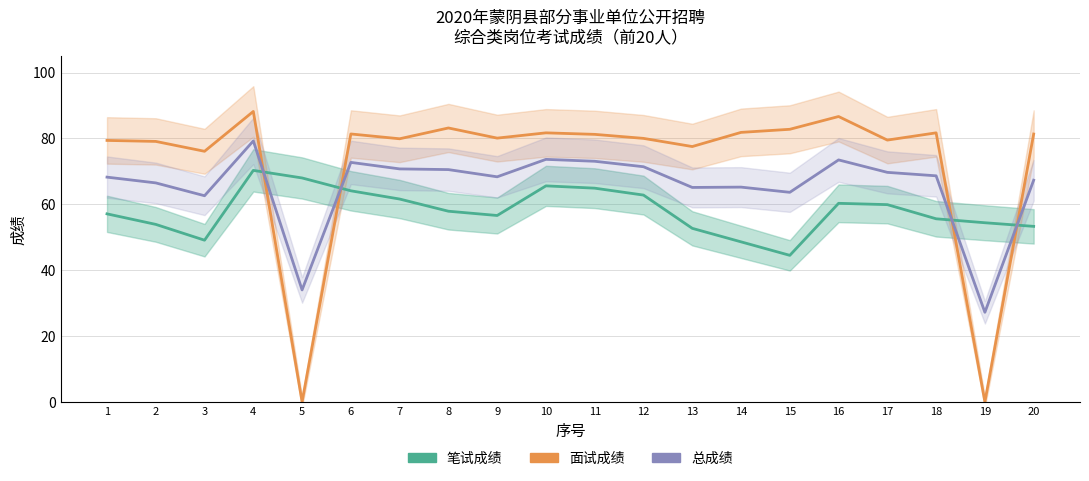

List the series in order of their peak value, highest first.

面试成绩, 总成绩, 笔试成绩